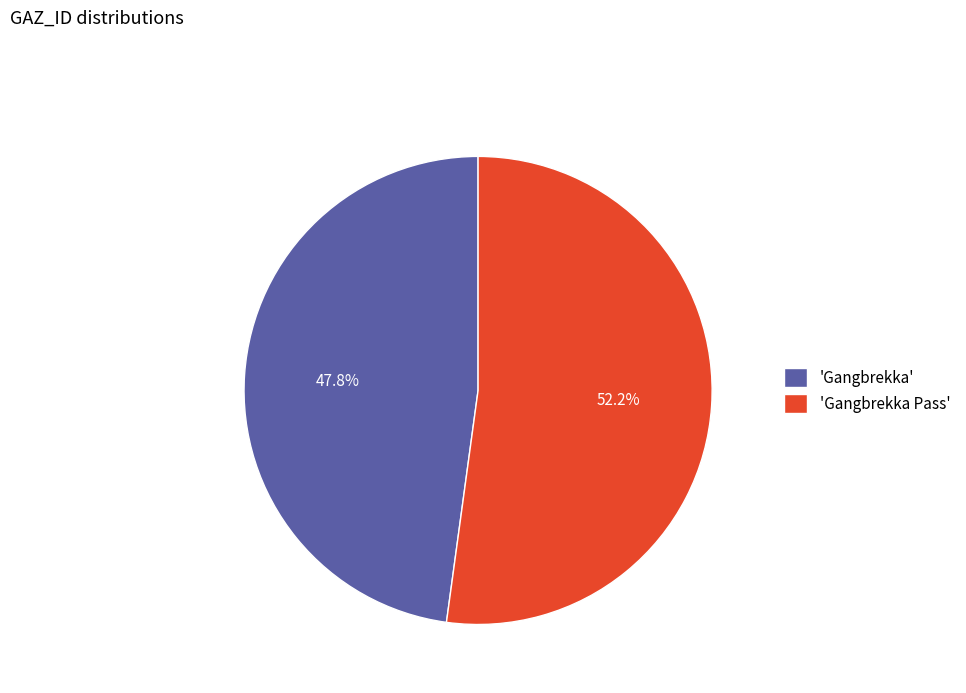

Which slice is the smallest?

'Gangbrekka'